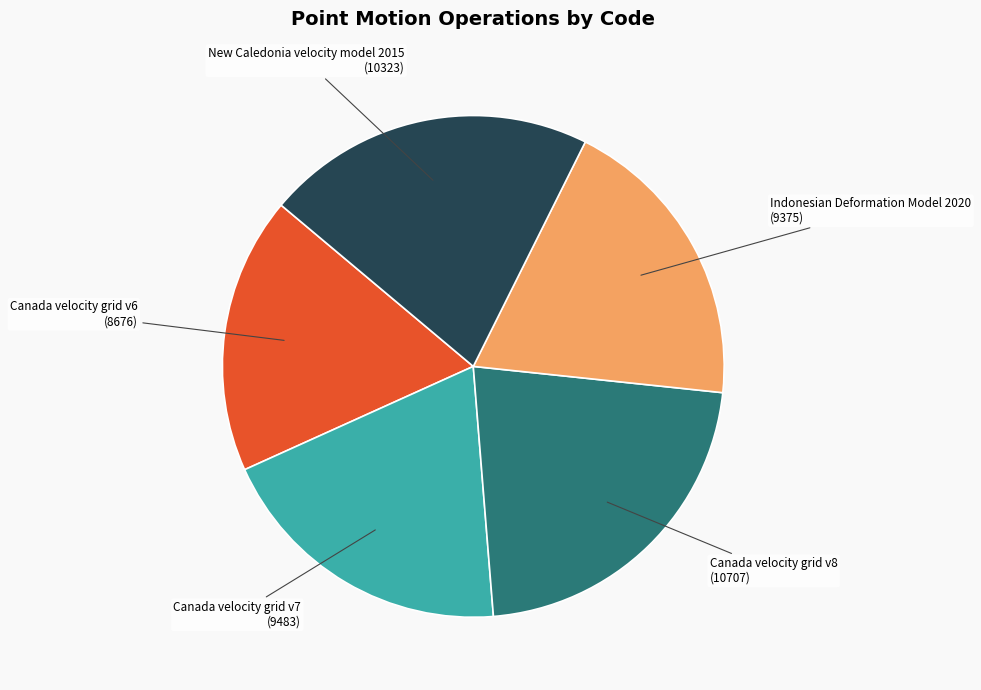

Does any single category account for the majority?

No